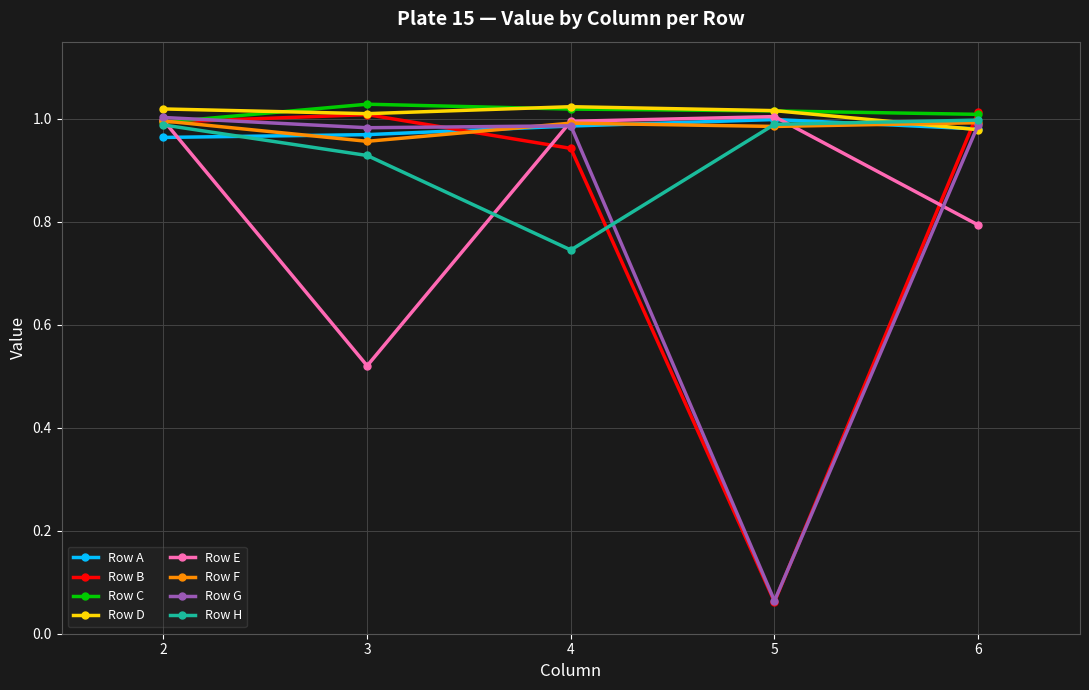

Count the number of data series in this chart.

8